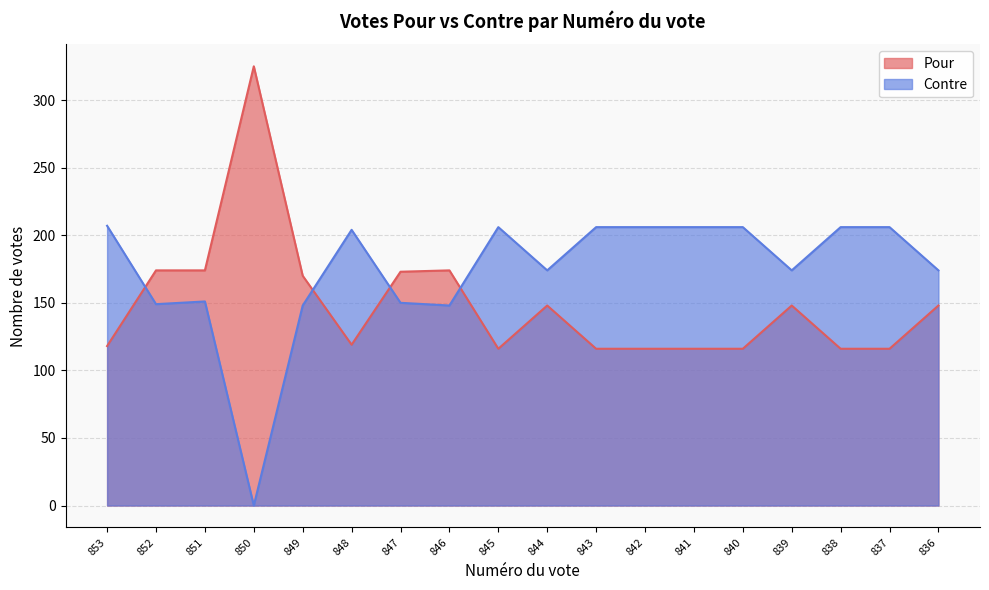

Which has a higher value, 847 or 848?

847